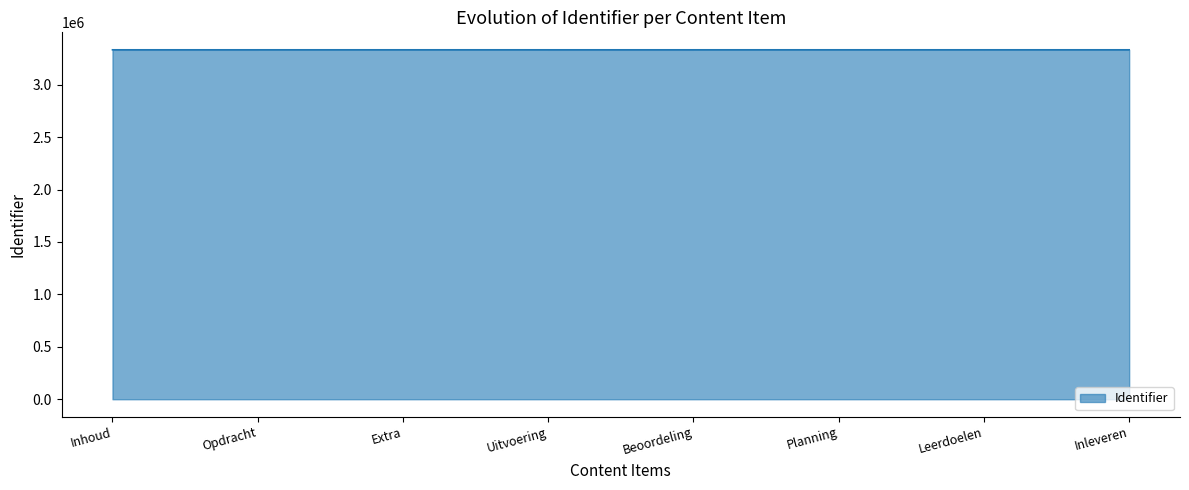

Is it true that the value at Planning is 3332194?

True